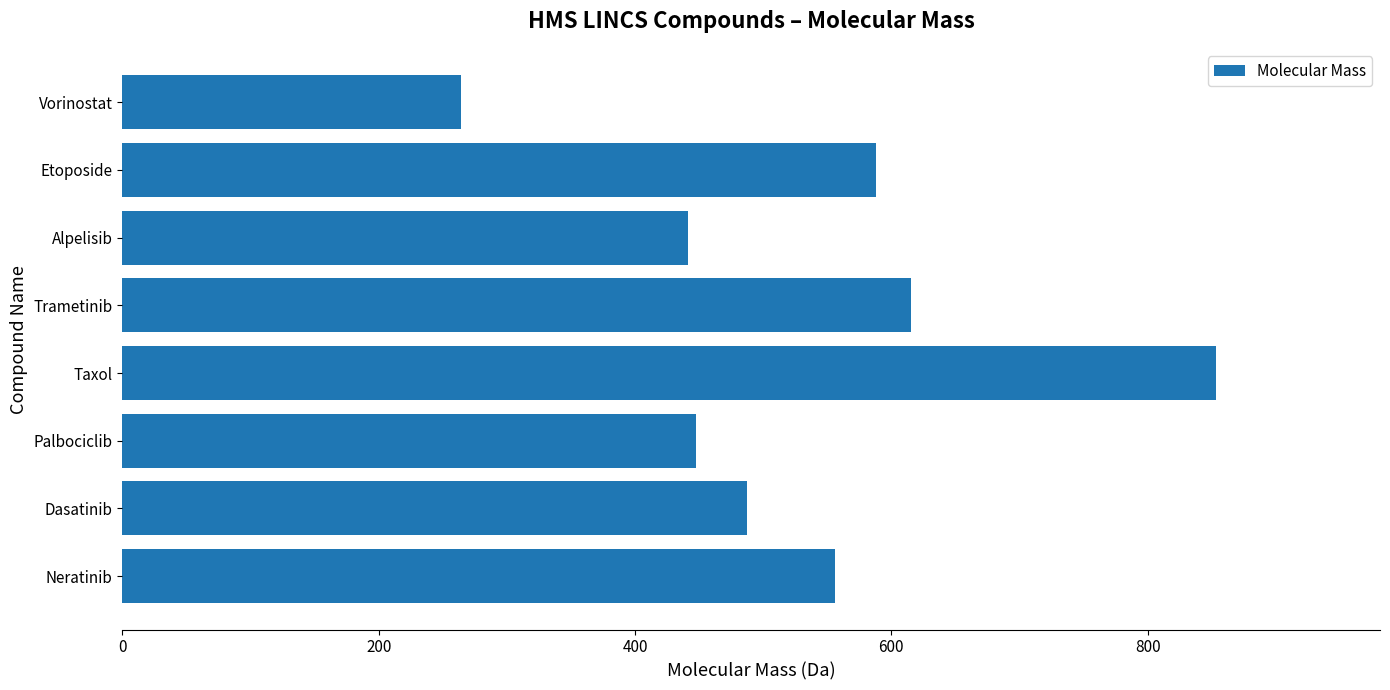

How many values exceed 556?

4